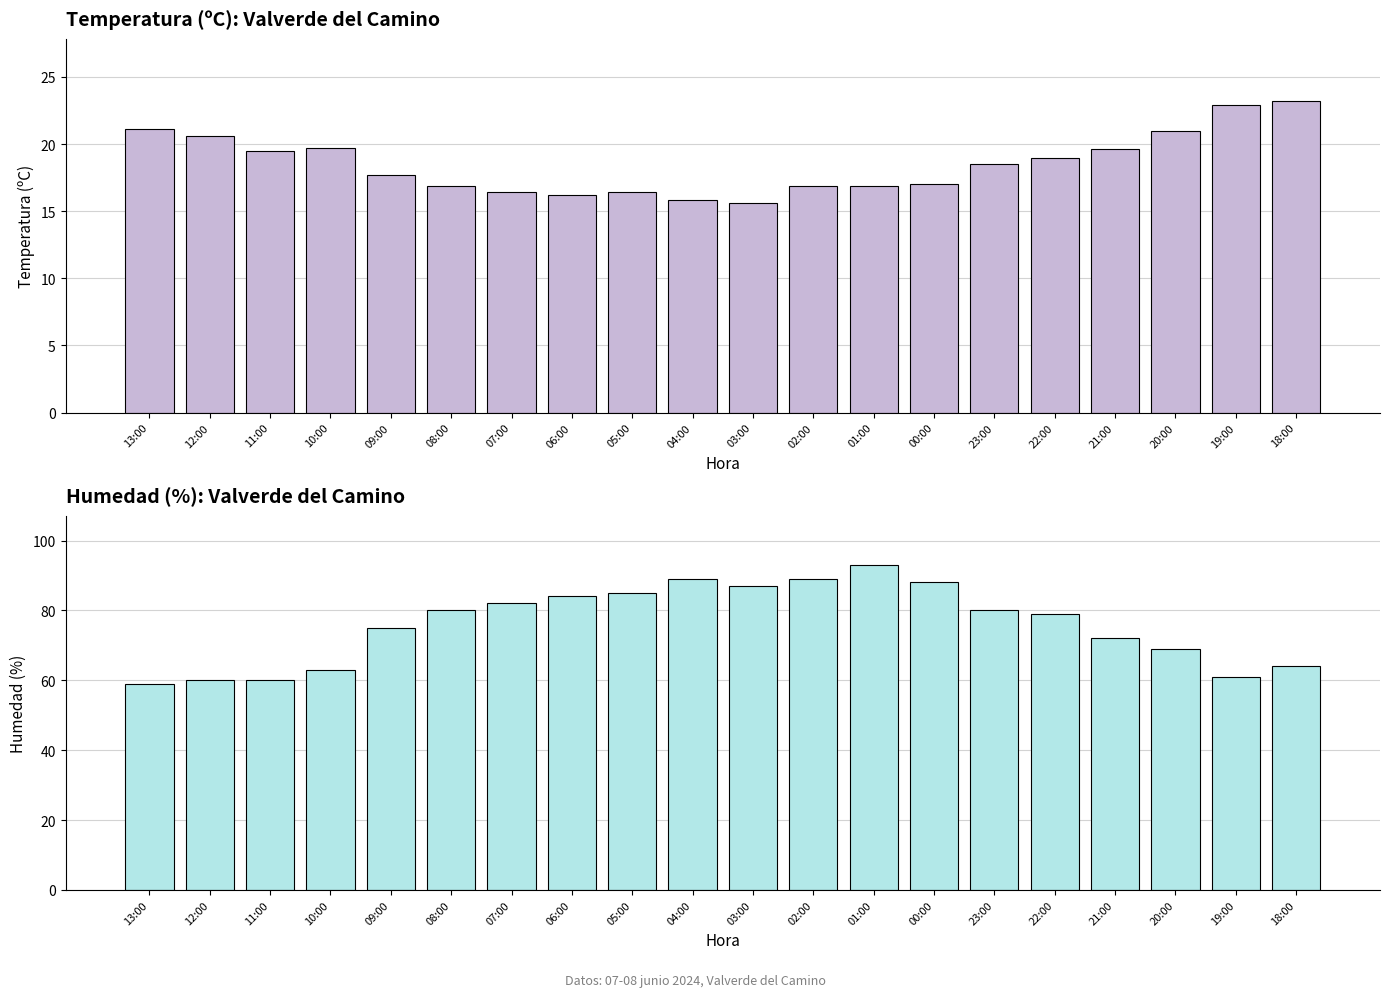

How many values in the Humedad (%) series are below 80?

10